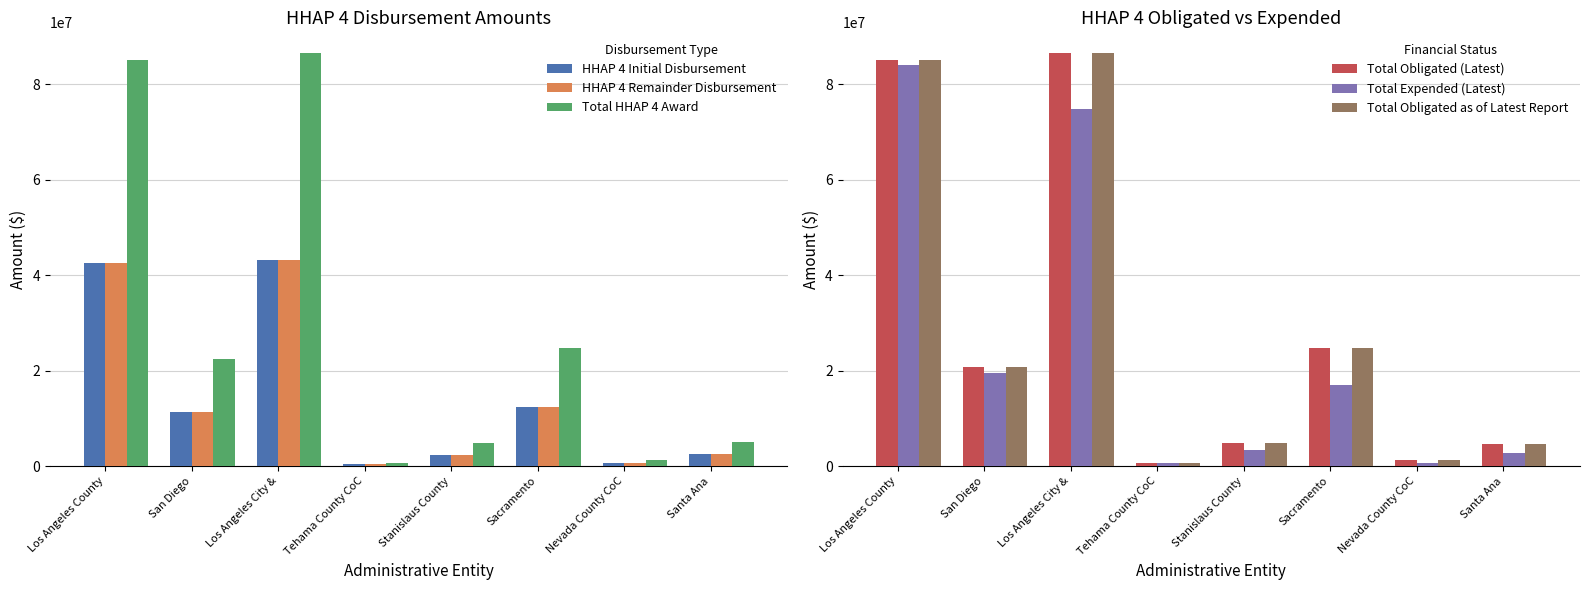

What is the average value of the Total Obligated (Latest) series?

28600448.6